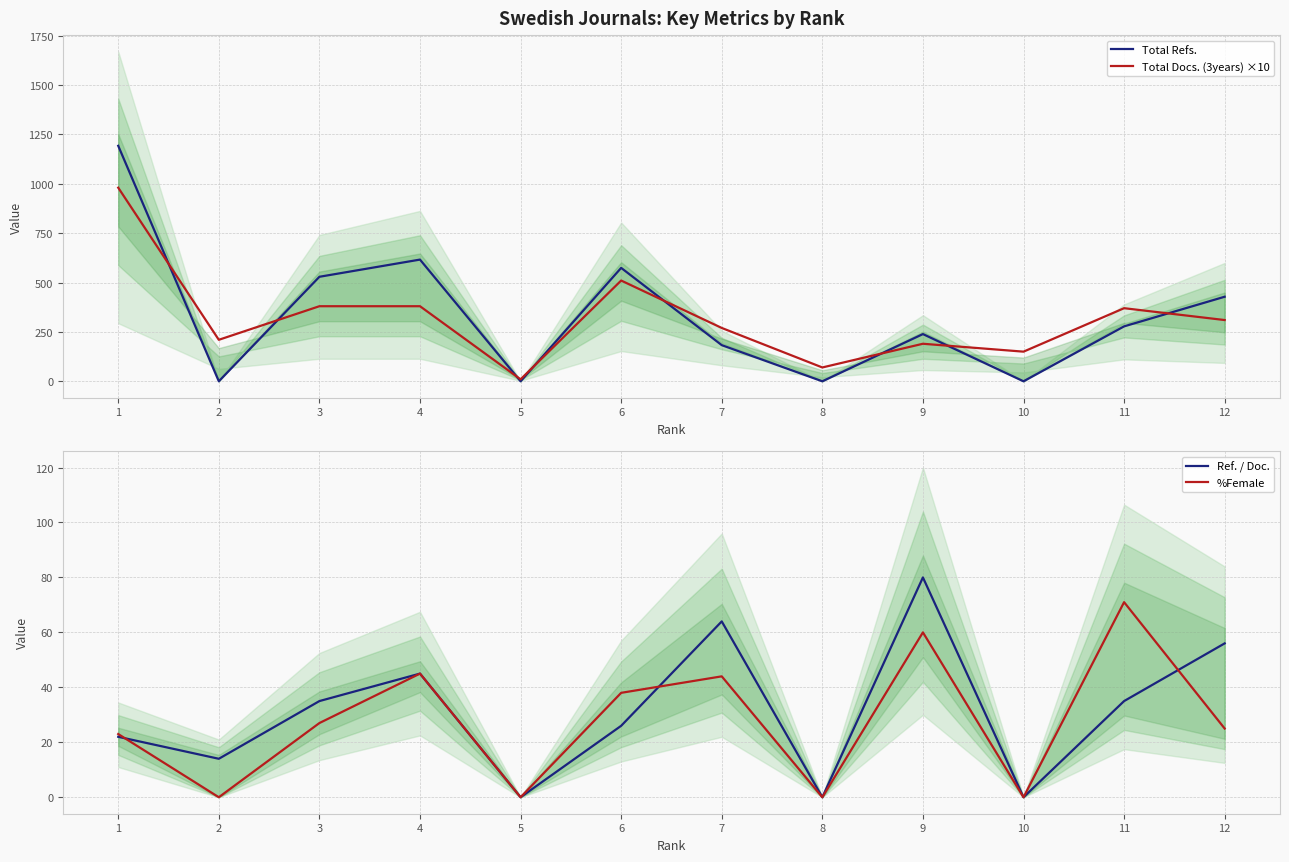

Read the %Female value at 9, to the nearest 10.

60